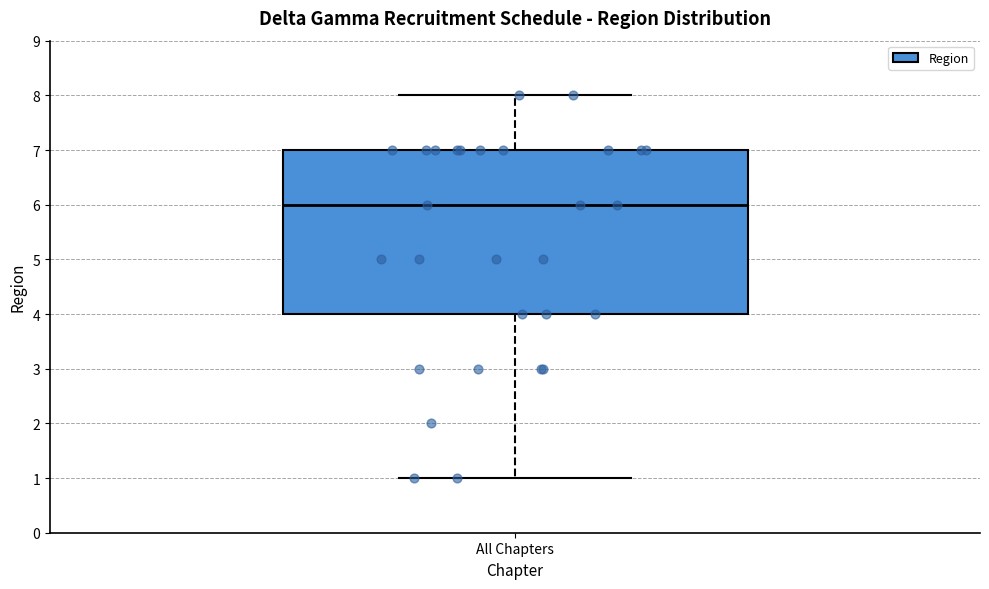

Where does the median line of the box for All Chapters sit on the y-axis? The values are not printed on the chart, so give them approximately, as read against the axis.

6